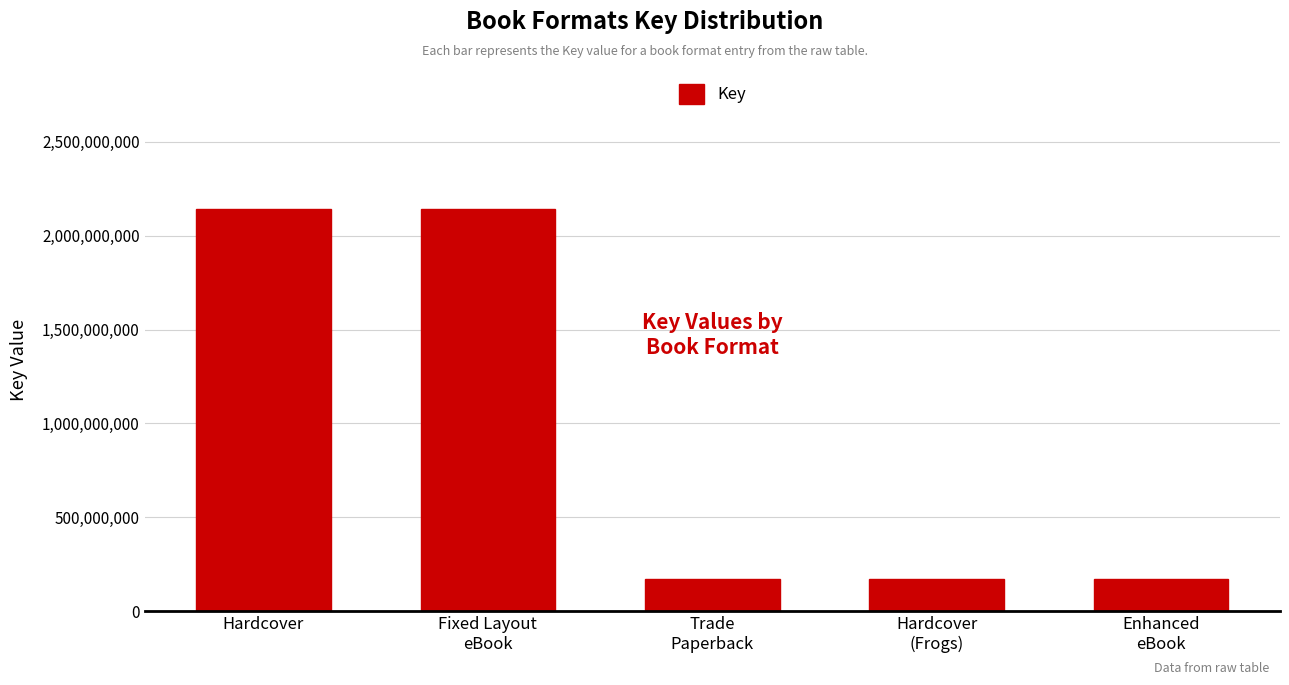

Count the values in the range 170557139 to 2140791763.

5